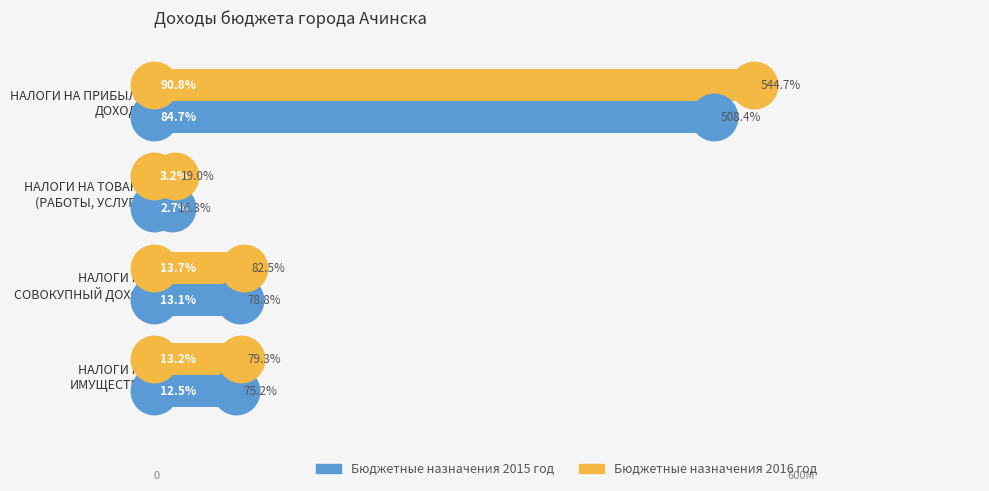

What is the total value across all series at НАЛОГИ НА
СОВОКУПНЫЙ ДОХОД?

161258389